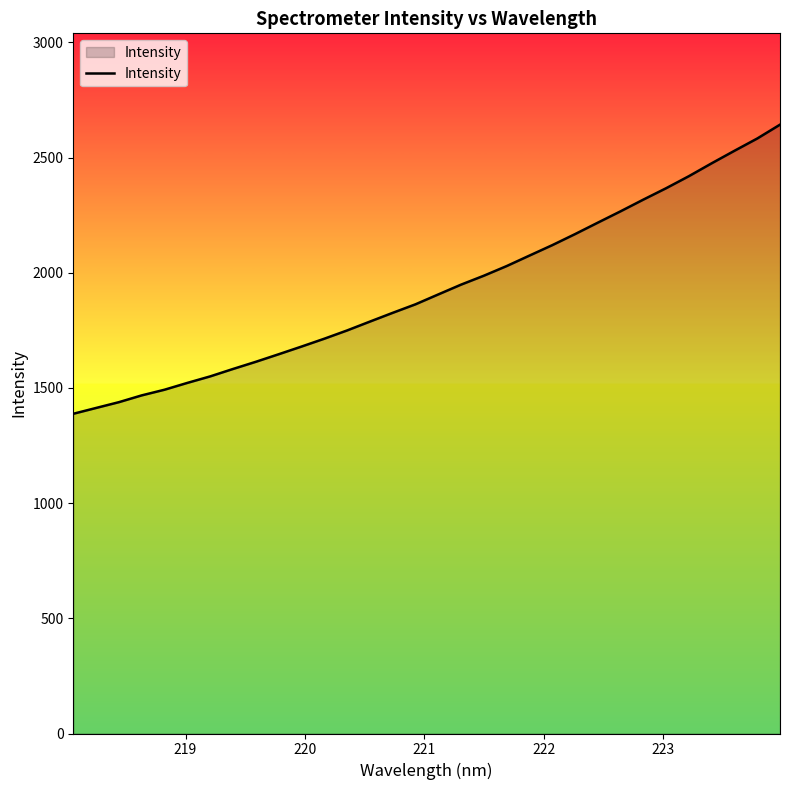

What is the minimum value shown in the chart?

1388.0